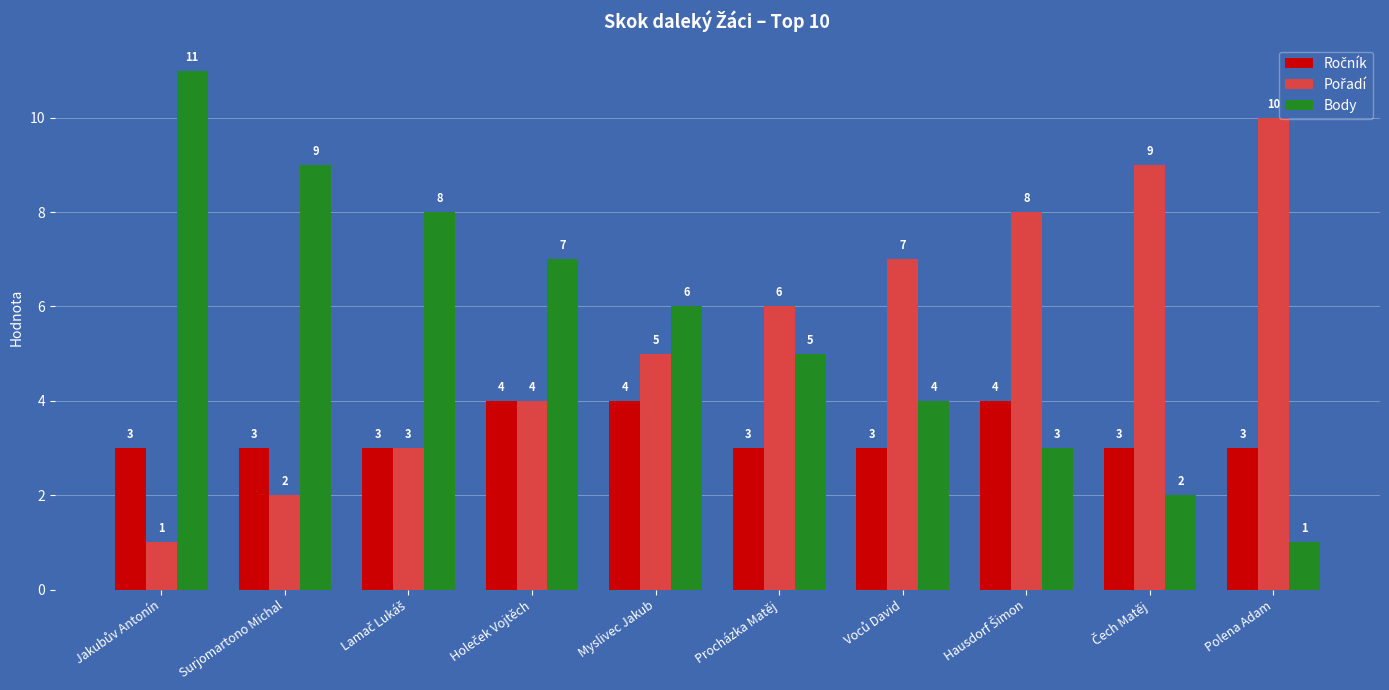

At how many categories does at least one series exceed 5?

10